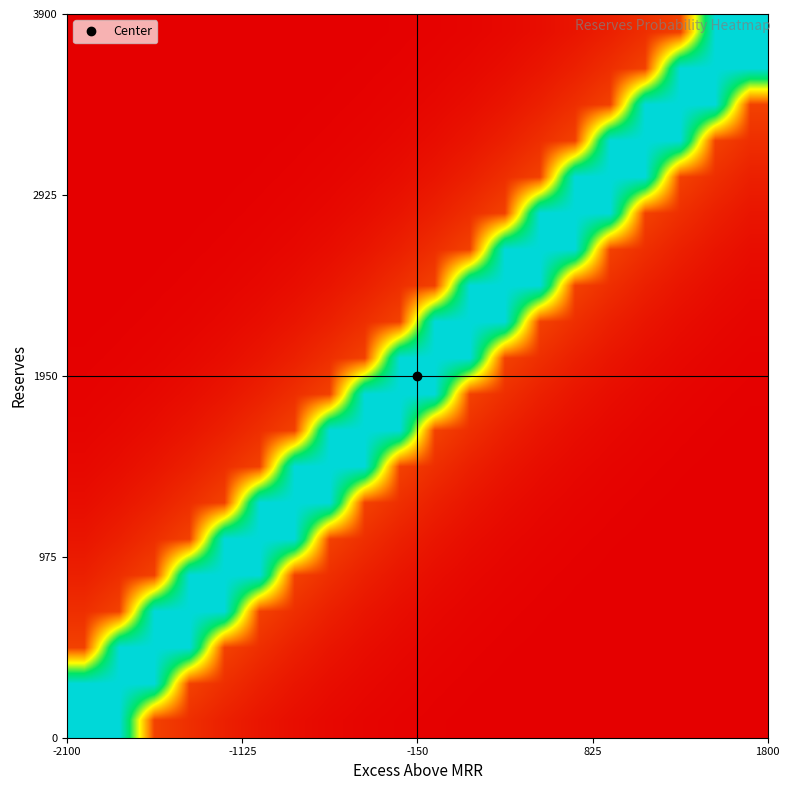

How many series are shown in this chart?

20